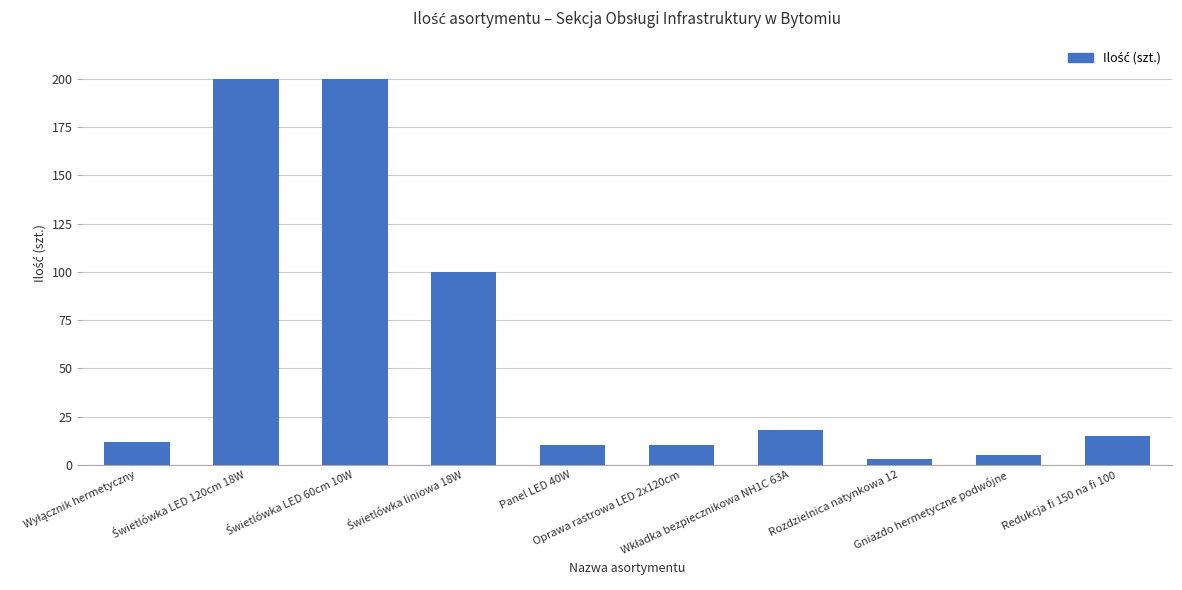

Does the chart contain stacked bars?

No